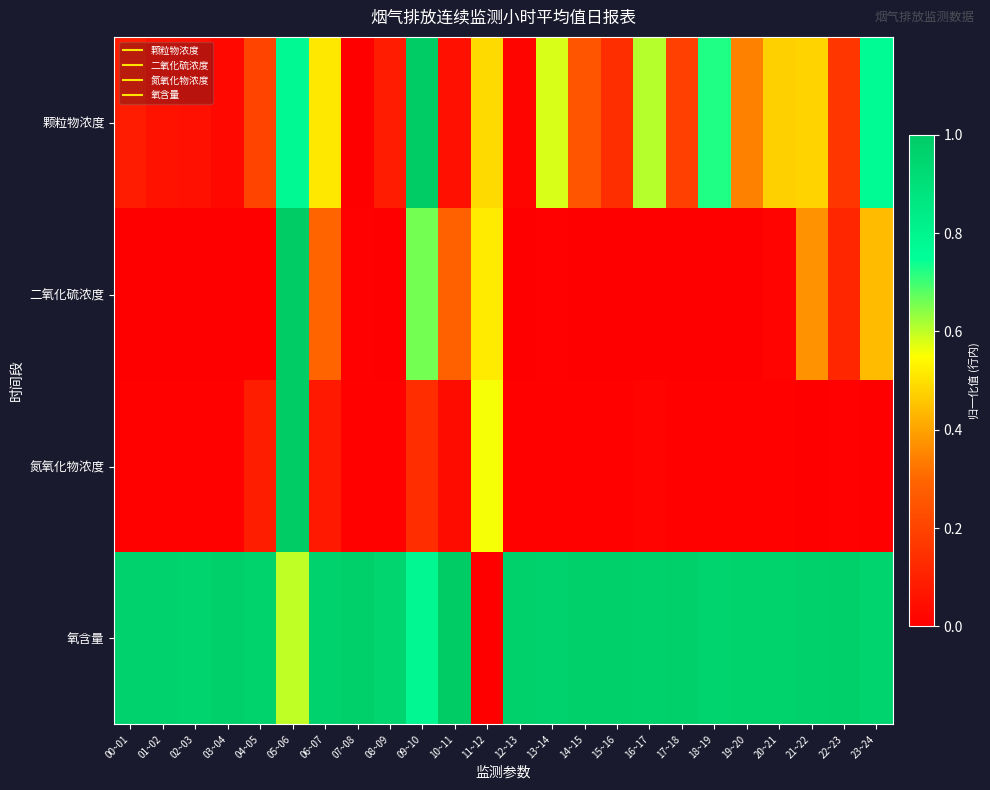

At which category is the sum across all series the highest?

05~06